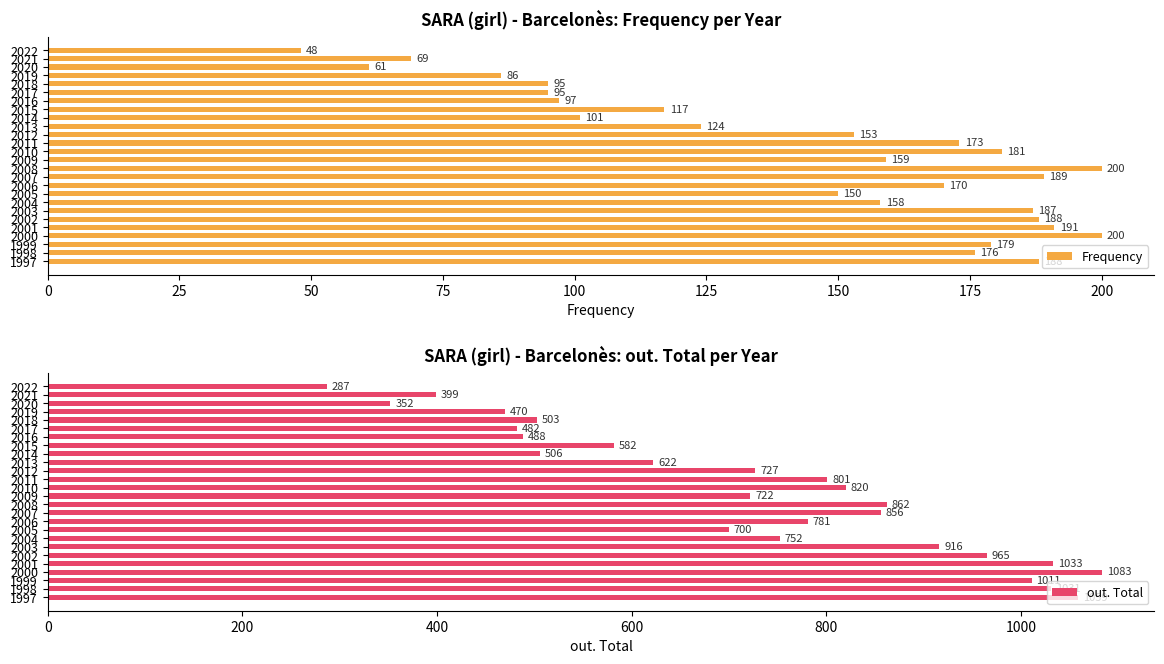

Rank the series by their maximum value, from lowest to highest.

Frequency, out. Total